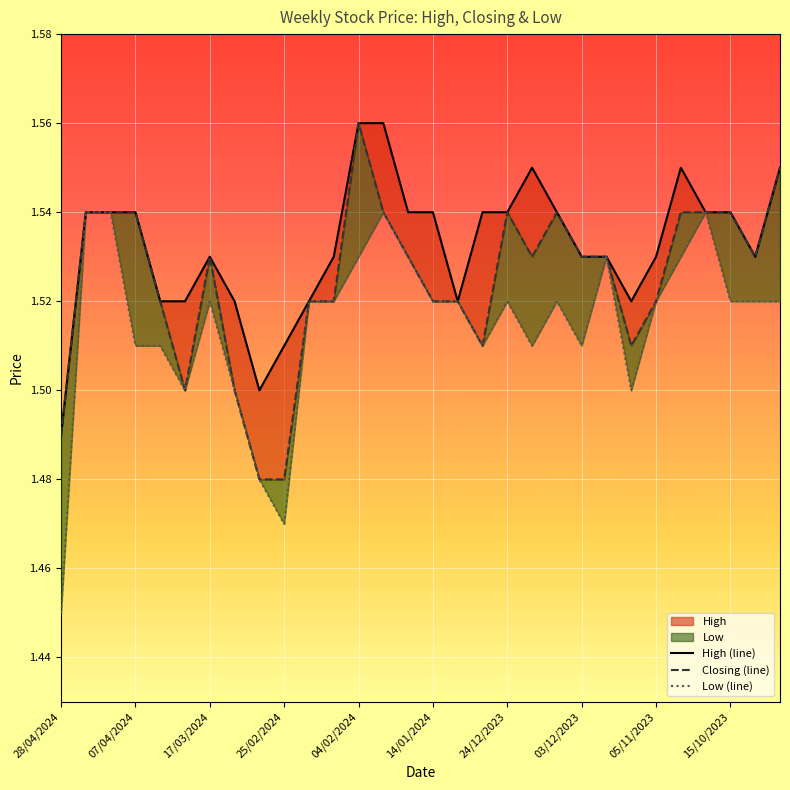

Which series has the largest total across all categories?

High (line)